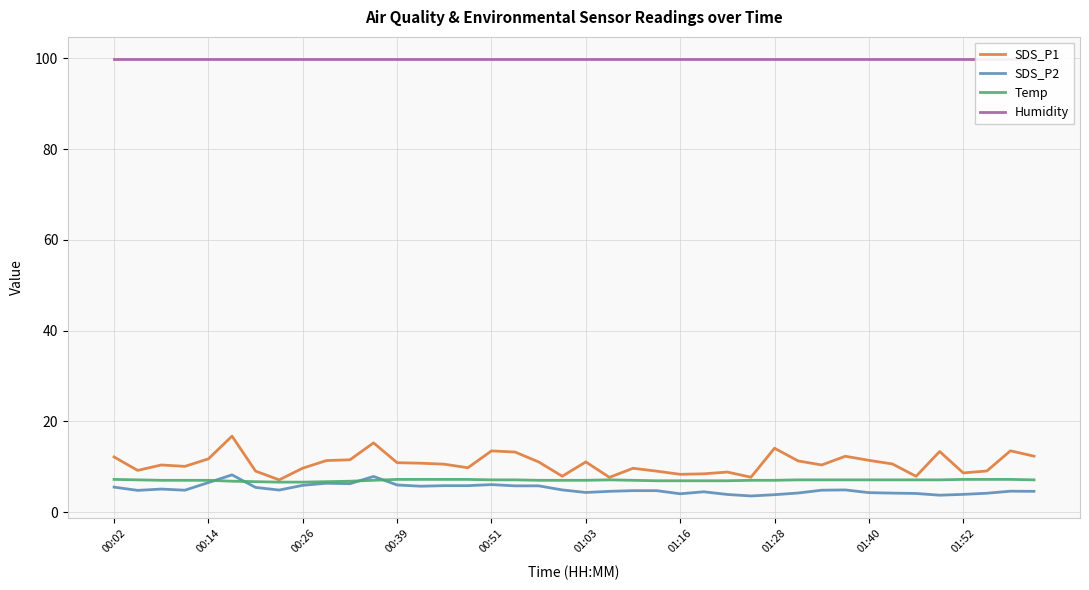

Reading left to right, extract all data points from this chart.

SDS_P1: 12.2	9.2	10.4	10.1	11.7	16.7	9.0	7.1	9.7	11.3	11.5	15.2	10.9	10.8	10.6	9.8	13.5	13.2	11.1	7.9	11.1	7.7	9.7	9.0	8.3	8.4	8.8	7.7	14.1	11.3	10.4	12.3	11.4	10.6	7.9	13.3	8.6	9.1	13.5	12.3
SDS_P2: 5.5	4.8	5.1	4.8	6.5	8.2	5.4	4.8	5.9	6.3	6.2	7.8	6.0	5.7	5.8	5.8	6.0	5.8	5.8	4.9	4.3	4.6	4.7	4.7	4.0	4.5	3.9	3.5	3.8	4.2	4.8	4.9	4.3	4.2	4.1	3.7	3.9	4.2	4.6	4.6
Temp: 7.2	7.1	7.0	7.0	7.0	6.8	6.7	6.6	6.6	6.7	6.8	7.0	7.2	7.2	7.2	7.2	7.1	7.1	7.0	7.0	7.0	7.1	7.0	6.9	6.9	6.9	6.9	7.0	7.0	7.1	7.1	7.1	7.1	7.1	7.1	7.1	7.2	7.2	7.2	7.1
Humidity: 99.9	99.9	99.9	99.9	99.9	99.9	99.9	99.9	99.9	99.9	99.9	99.9	99.9	99.9	99.9	99.9	99.9	99.9	99.9	99.9	99.9	99.9	99.9	99.9	99.9	99.9	99.9	99.9	99.9	99.9	99.9	99.9	99.9	99.9	99.9	99.9	99.9	99.9	99.9	99.9